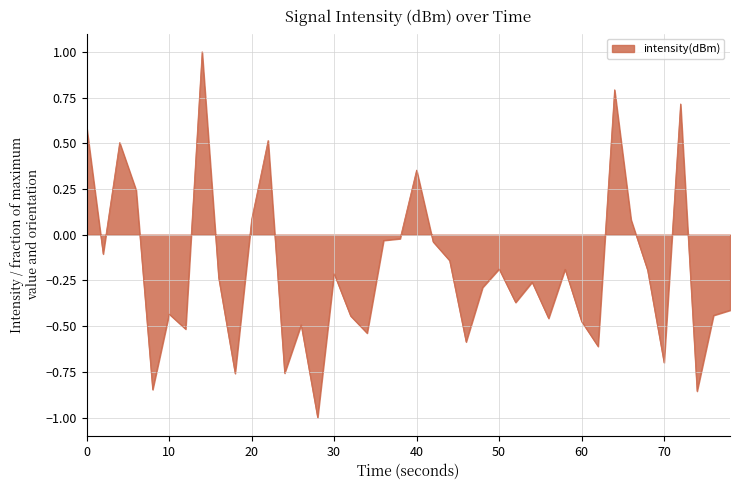

How many lines are shown in the chart?

1